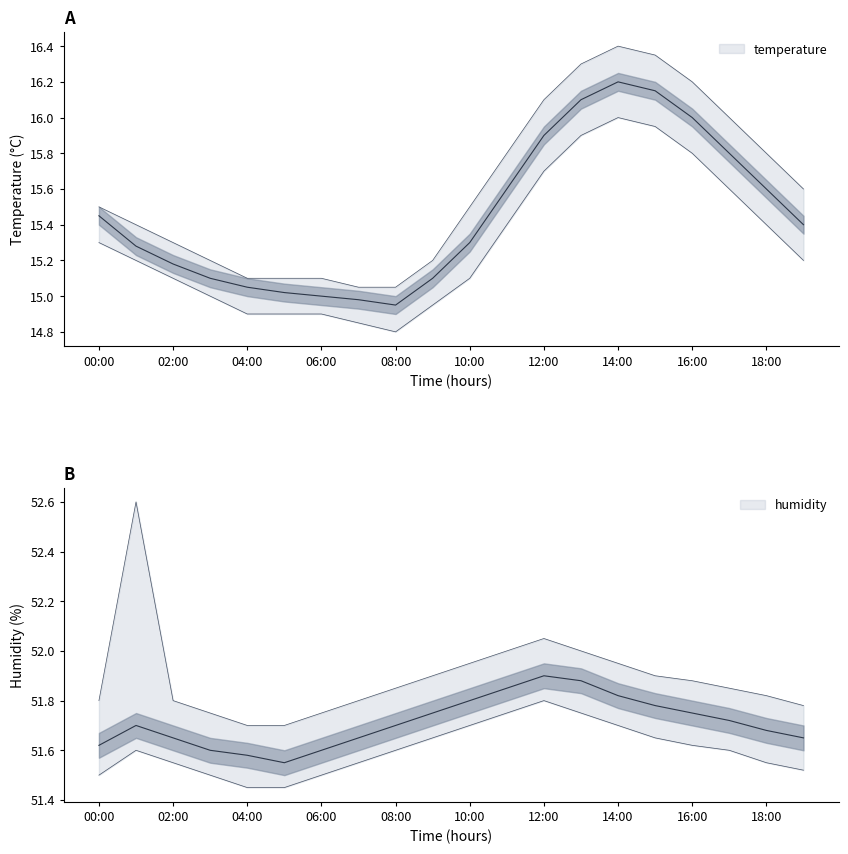

What is the label of the 18th point from the right?

02:00